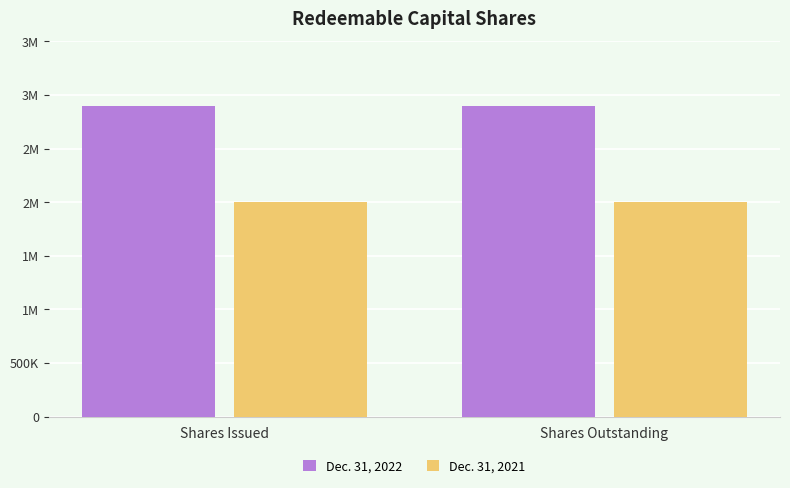

What are all the series names shown in the legend?

Dec. 31, 2022, Dec. 31, 2021